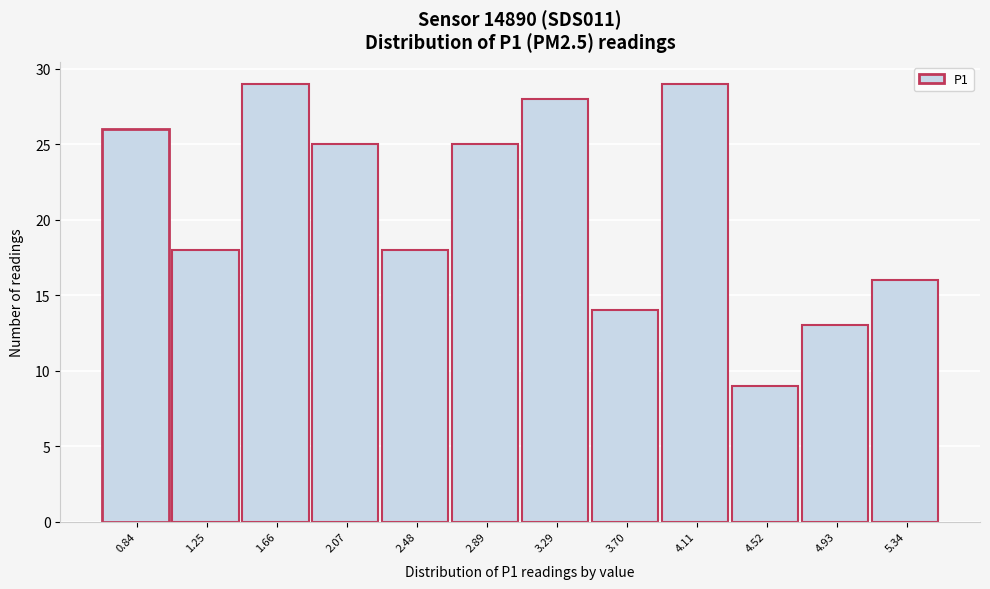

Reading left to right, what are all the values shown in this chart?

26	18	29	25	18	25	28	14	29	9	13	16